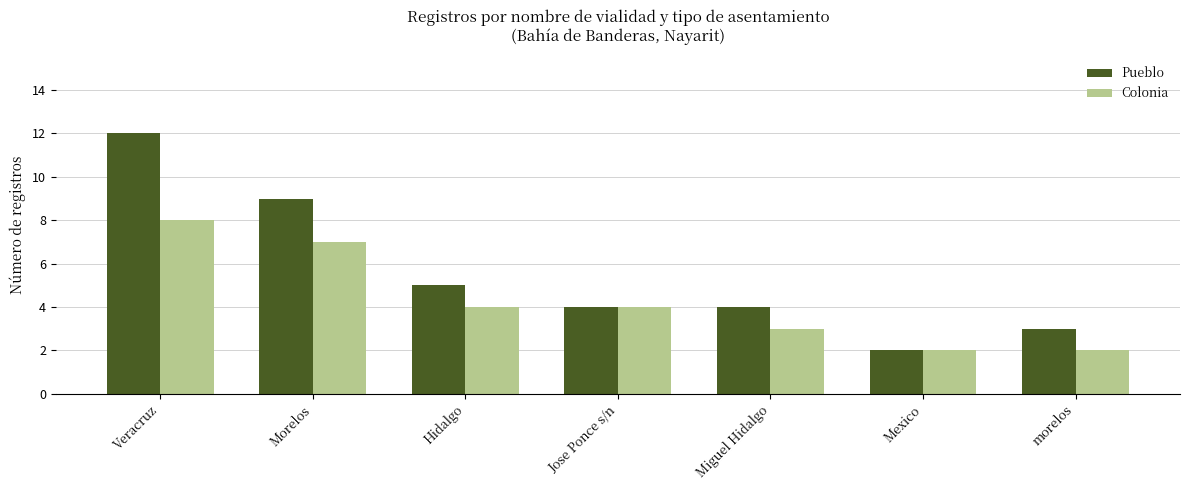

What is the difference between the maximum and minimum values in the Colonia series?

6